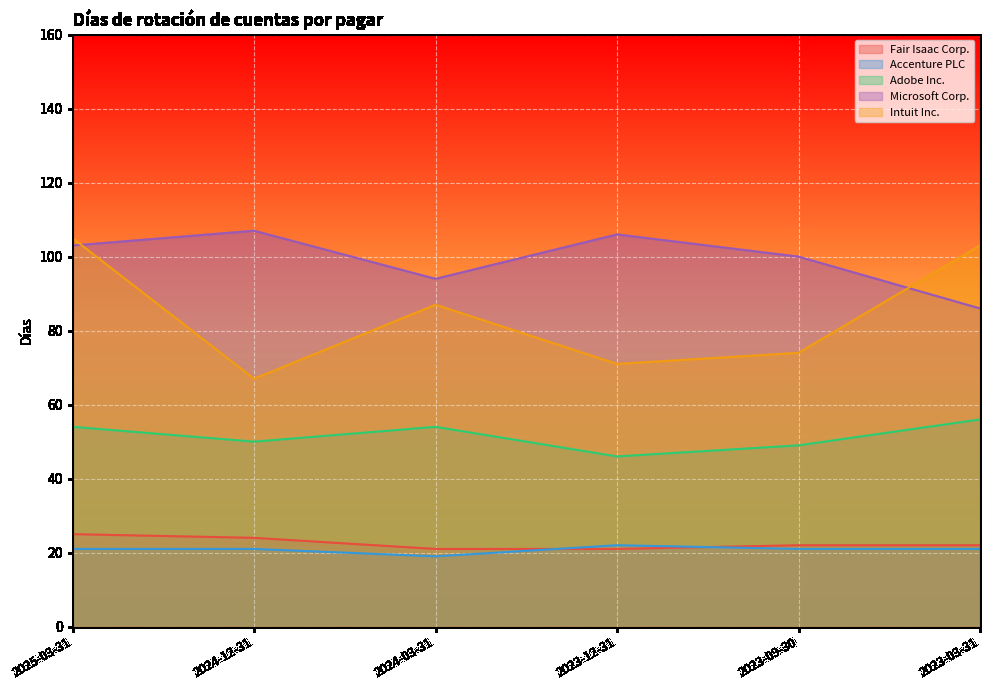

At which label does Intuit Inc. first exceed 87?

2025-03-31